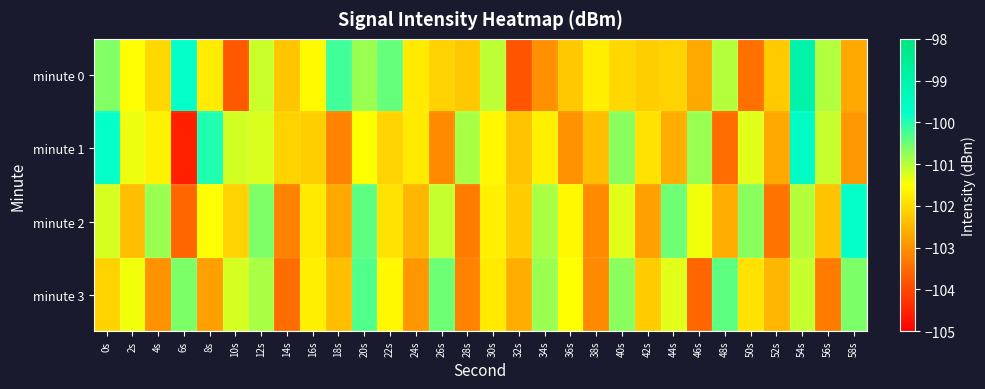

What is the greatest value displayed?

-98.9